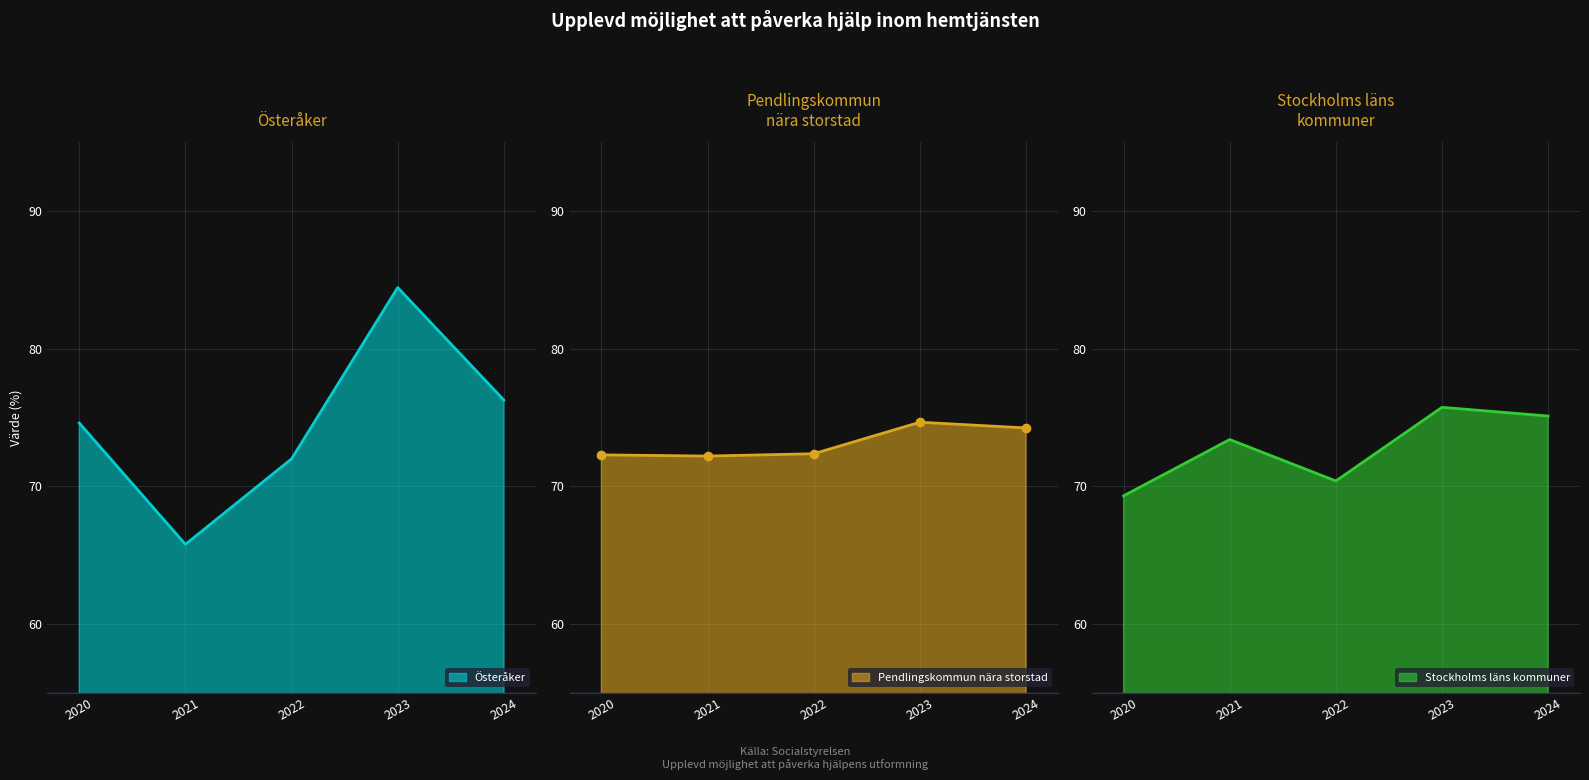

List the labels in order of Österåker value, largest first.

2023, 2024, 2020, 2022, 2021